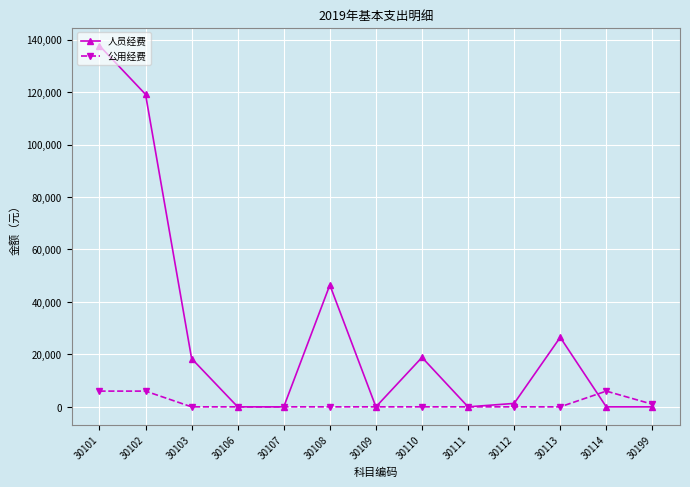

What is the value of the 人员经费 point at the 11th from the left?

26503.2